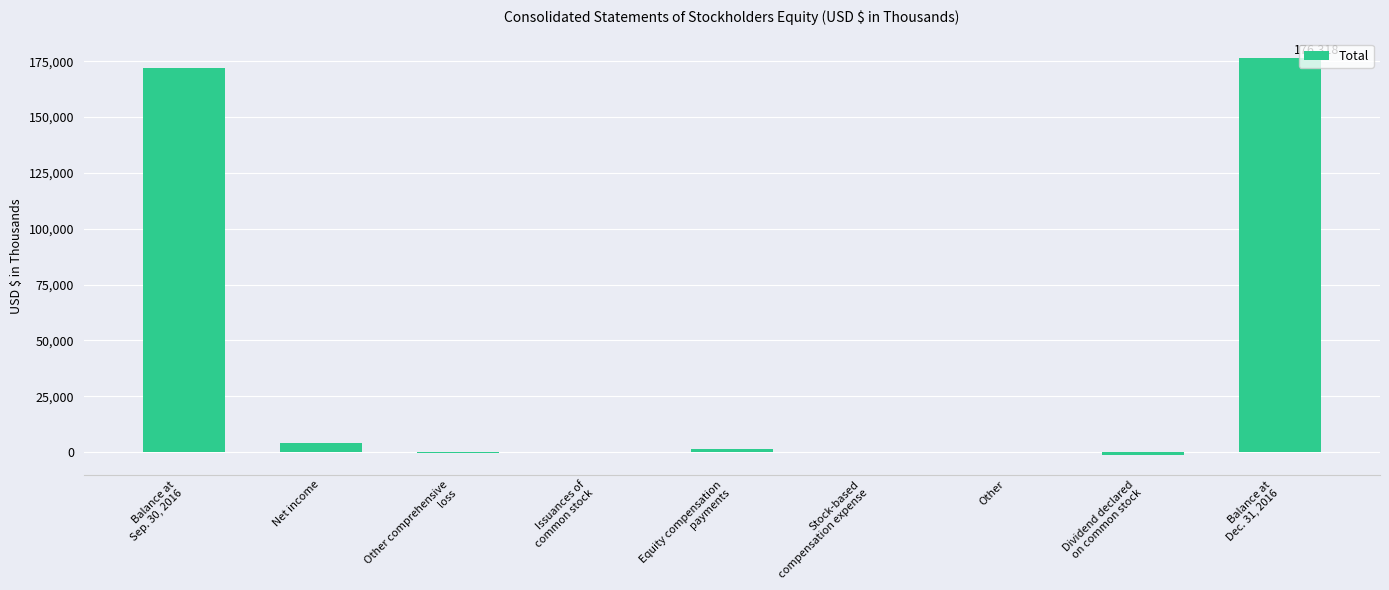

What is the maximum value shown in the chart?

176318